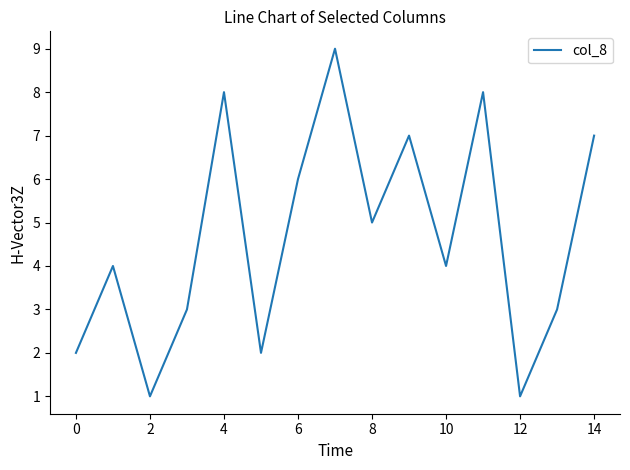

How many lines are shown in the chart?

1